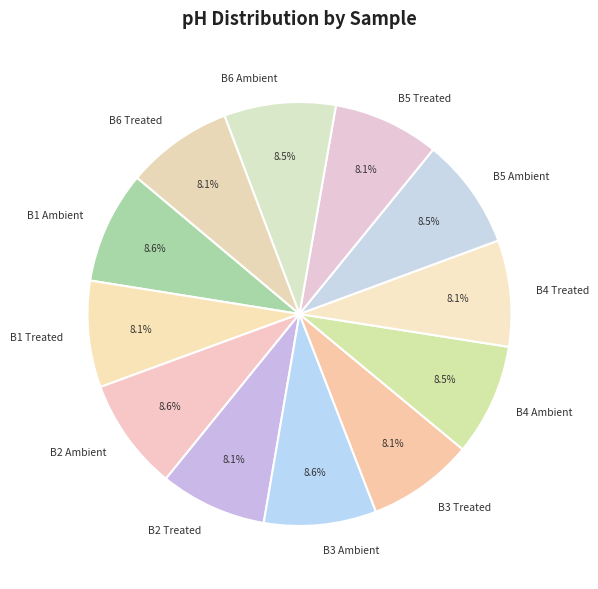

Does B4 Treated account for over 50% of the chart?

No